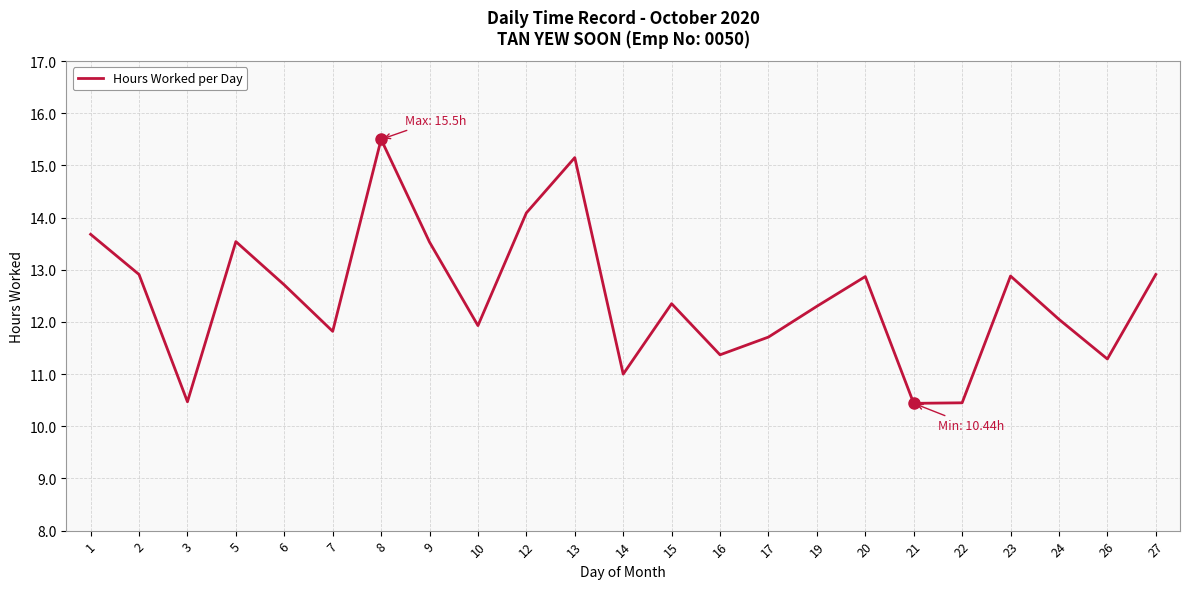

What is the maximum value shown in the chart?

15.5